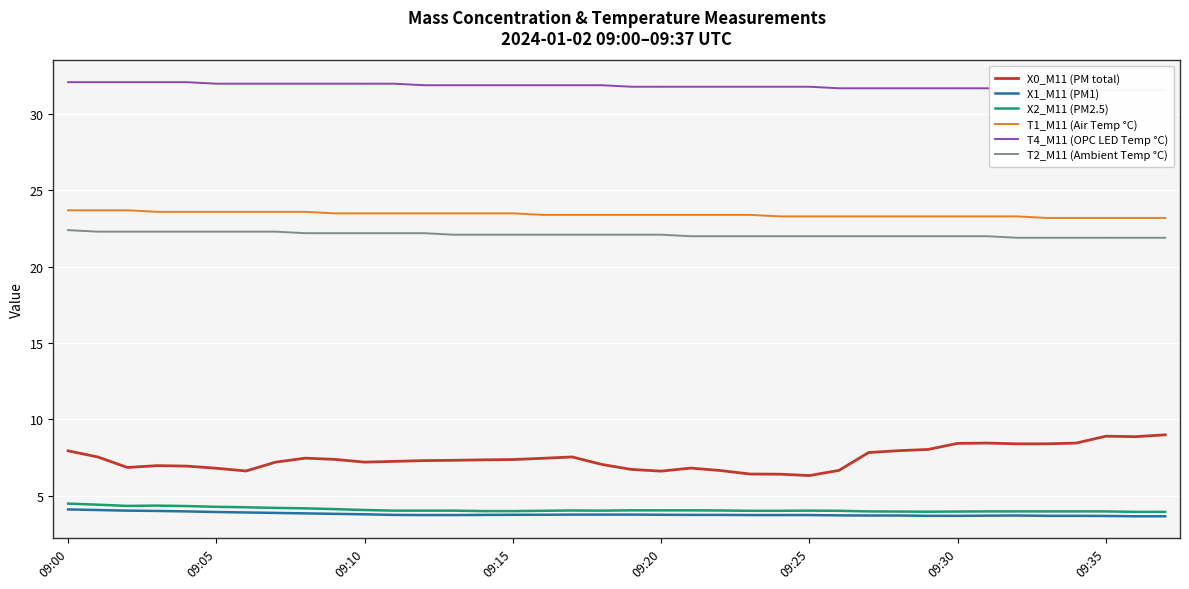

True or false: T1_M11 (Air Temp °C) and X1_M11 (PM1) cross at least once.

False